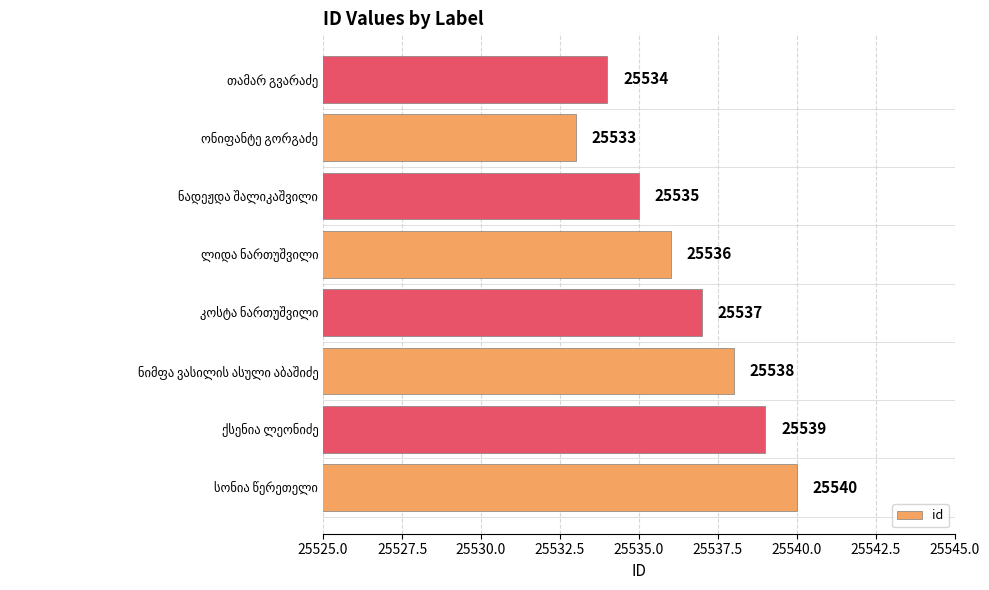

What is the sum of all values?

204292